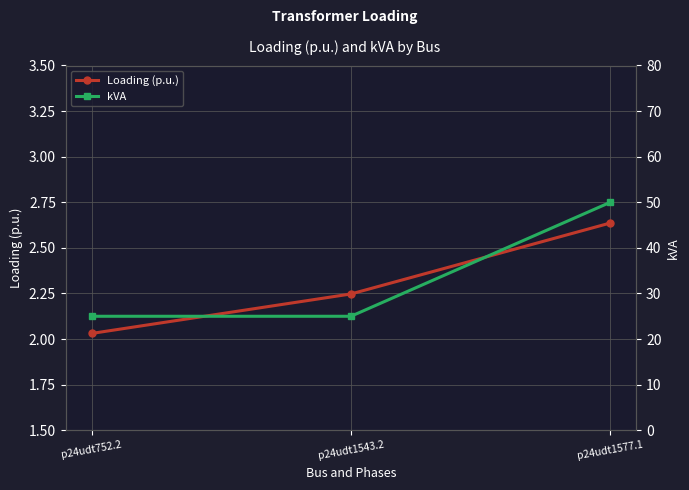

What is the maximum value for Loading (p.u.)?

2.6